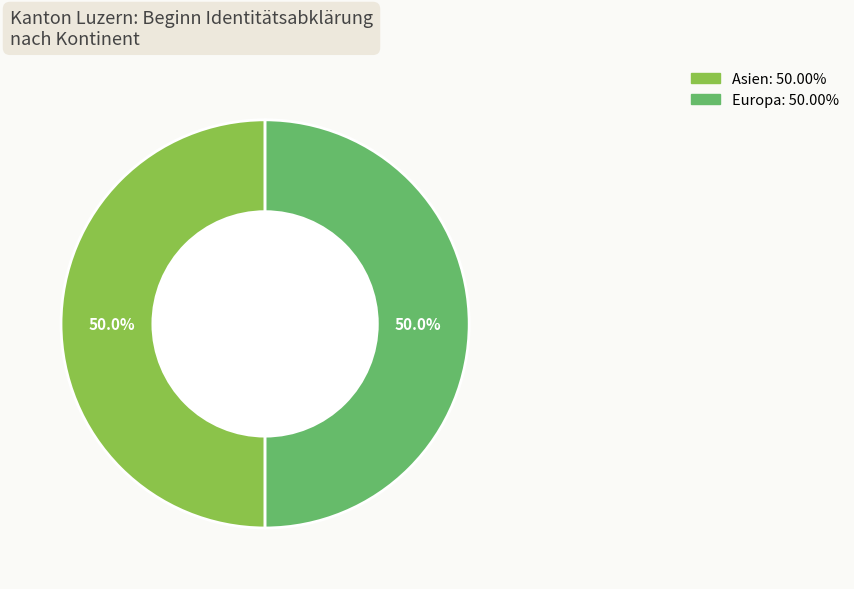

To the nearest percent, what is the difference between the largest and smallest slice percentages?

0%